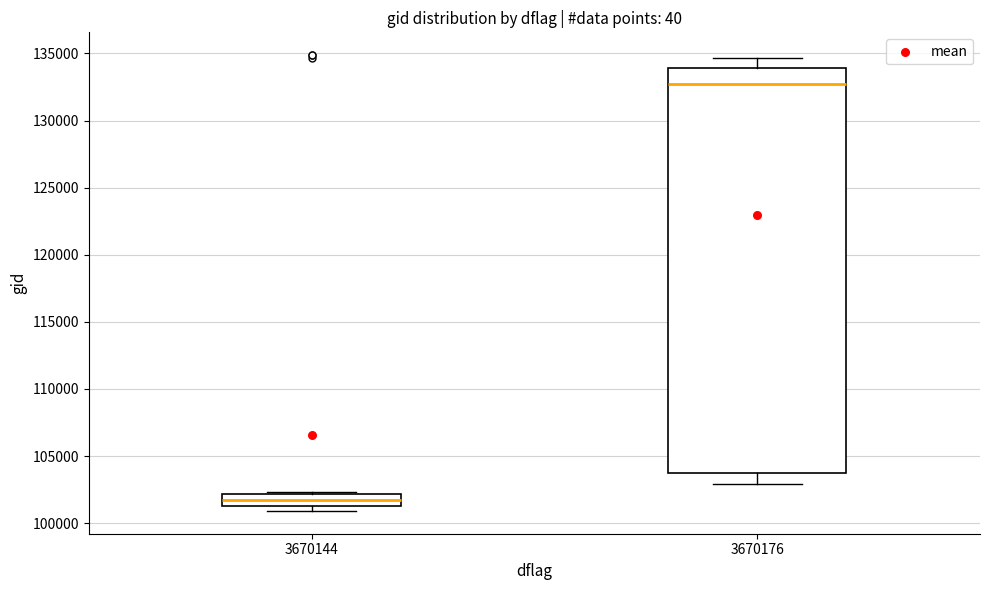

Comparing the boxes themselves (not the whiskers), which one is the tallest?

3670176